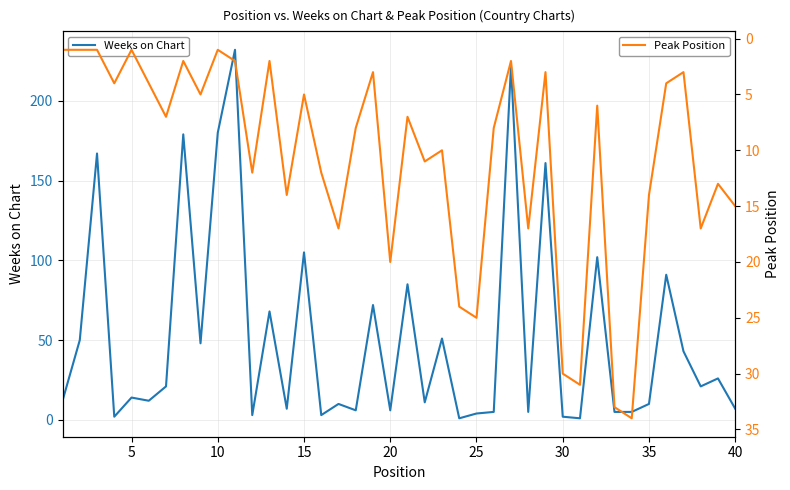

What is the value of the Weeks on Chart point at the 23rd from the left?

51